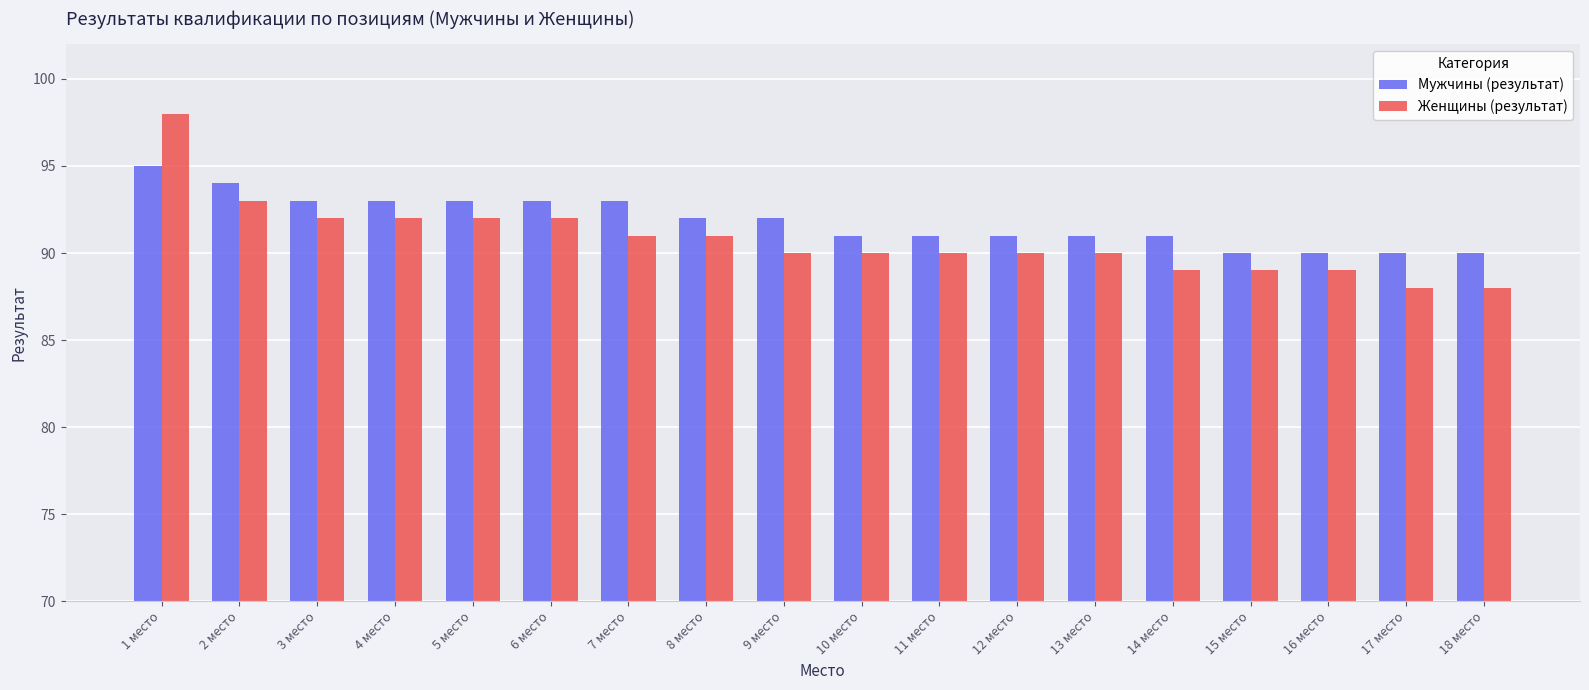

Which series changed the most between 12 место and 18 место?

Женщины (результат)